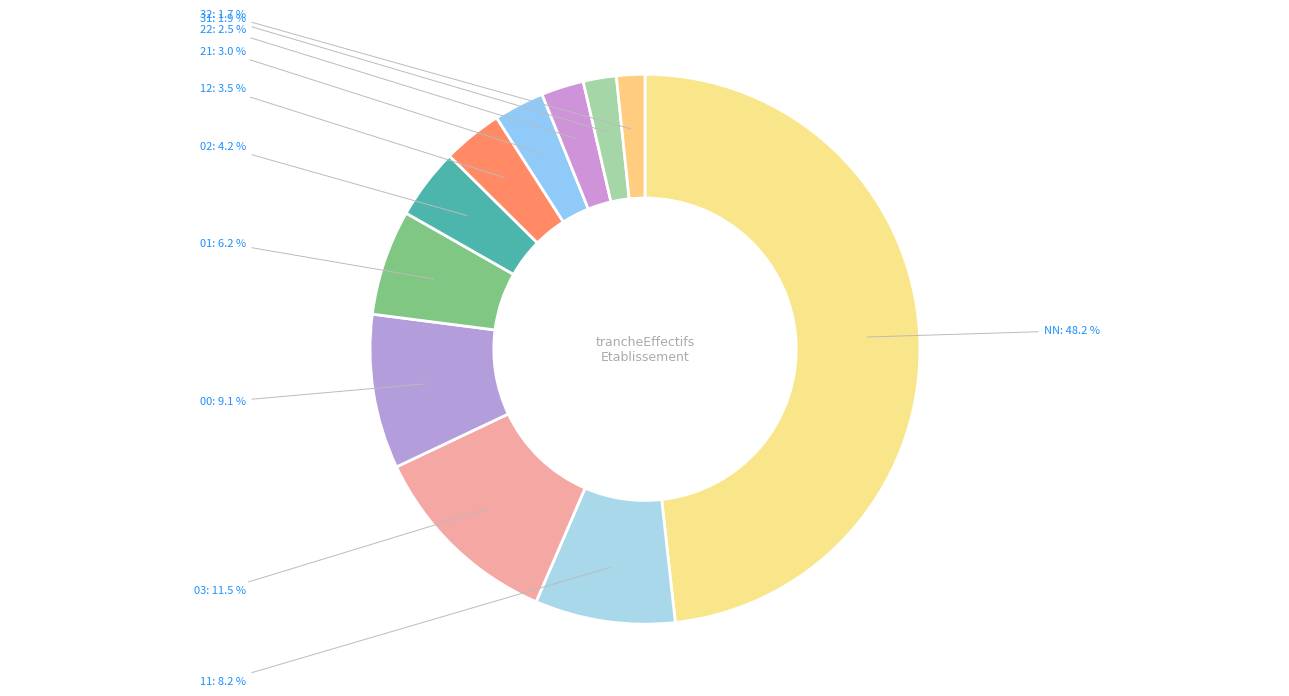

How many segments does this pie chart have?

11